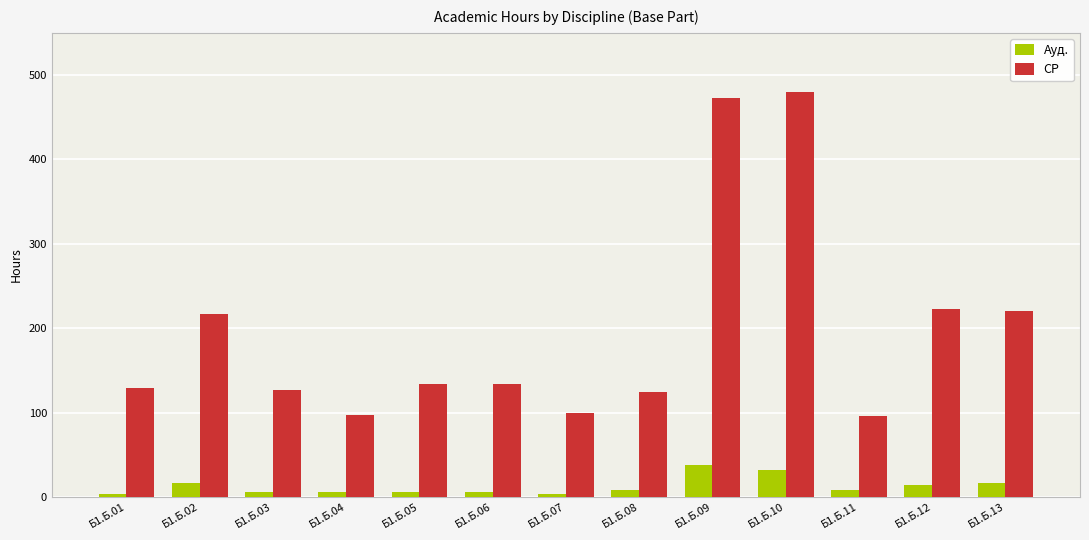

Between Б1.Б.02 and Б1.Б.10, which series saw the biggest shift?

СР